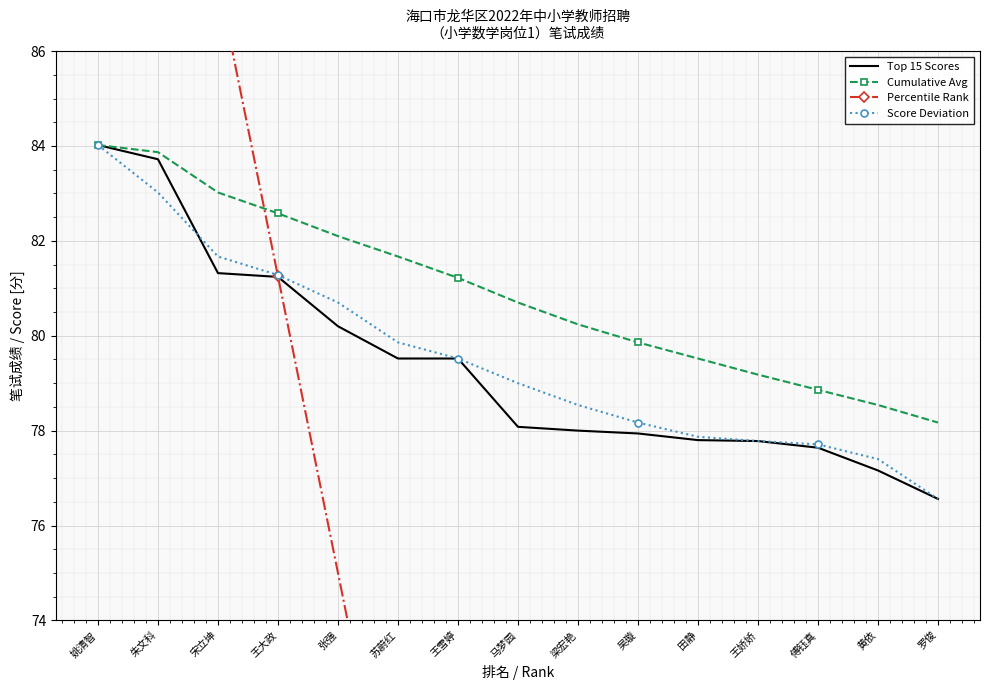

At which category does the chart reach its peak across all series?

姚清智